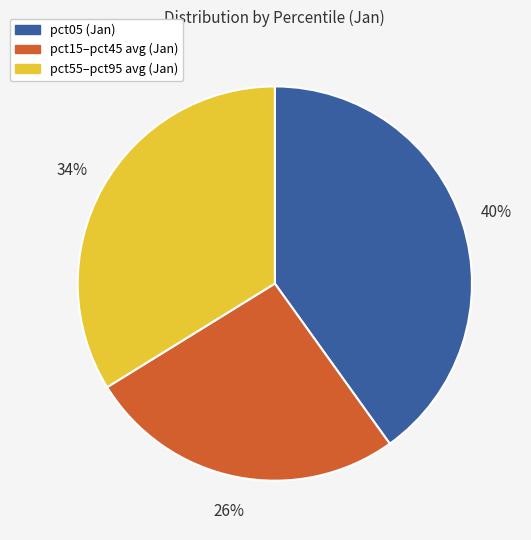

To the nearest percent, what is the difference between the largest and smallest slice percentages?

14%